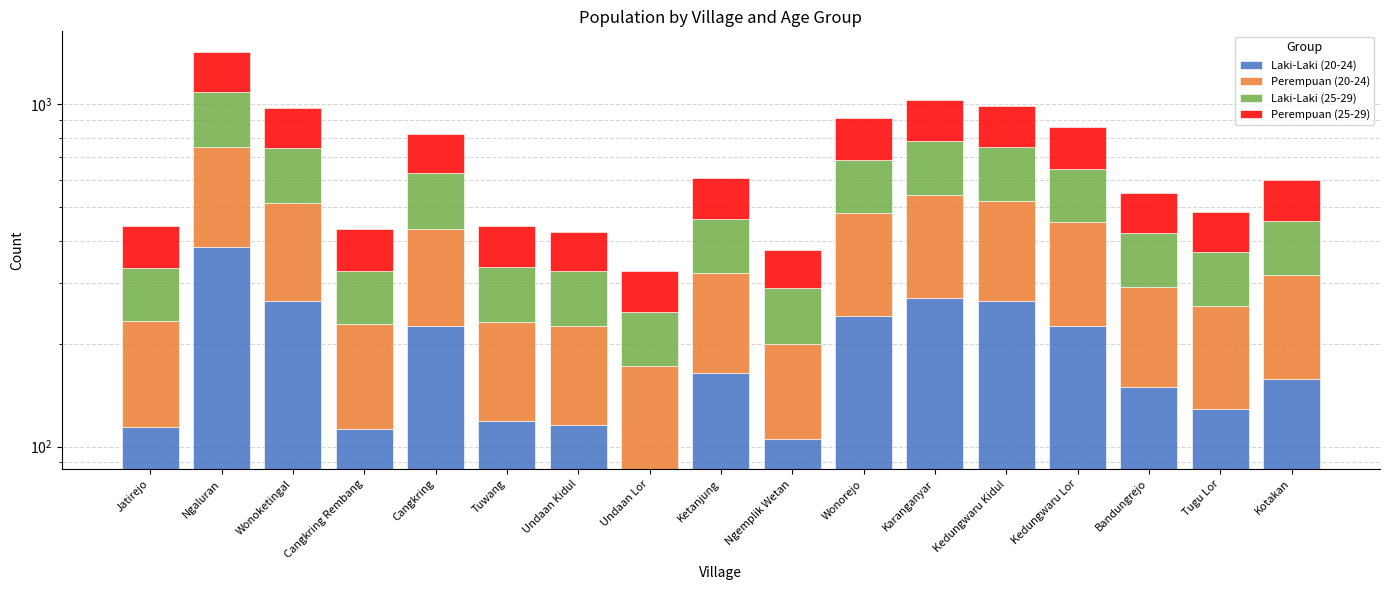

Reading right to left, what are all the values shown in this chart?

Laki-Laki (20-24): Kotakan=158	Tugu Lor=129	Bandungrejo=149	Kedungwaru Lor=226	Kedungwaru Kidul=267	Karanganyar=272	Wonorejo=241	Ngemplik Wetan=105	Ketanjung=164	Undaan Lor=86	Undaan Kidul=116	Tuwang=119	Cangkring=225	Cangkring Rembang=113	Wonoketingal=267	Ngaluran=382	Jatirejo=114
Perempuan (20-24): Kotakan=160	Tugu Lor=129	Bandungrejo=143	Kedungwaru Lor=227	Kedungwaru Kidul=255	Karanganyar=273	Wonorejo=240	Ngemplik Wetan=95	Ketanjung=158	Undaan Lor=86	Undaan Kidul=110	Tuwang=113	Cangkring=208	Cangkring Rembang=116	Wonoketingal=248	Ngaluran=371	Jatirejo=119
Laki-Laki (25-29): Kotakan=137	Tugu Lor=112	Bandungrejo=129	Kedungwaru Lor=196	Kedungwaru Kidul=230	Karanganyar=235	Wonorejo=209	Ngemplik Wetan=90	Ketanjung=141	Undaan Lor=75	Undaan Kidul=99	Tuwang=104	Cangkring=196	Cangkring Rembang=97	Wonoketingal=231	Ngaluran=331	Jatirejo=99
Perempuan (25-29): Kotakan=146	Tugu Lor=116	Bandungrejo=131	Kedungwaru Lor=208	Kedungwaru Kidul=236	Karanganyar=251	Wonorejo=221	Ngemplik Wetan=86	Ketanjung=145	Undaan Lor=80	Undaan Kidul=100	Tuwang=105	Cangkring=191	Cangkring Rembang=106	Wonoketingal=227	Ngaluran=337	Jatirejo=109